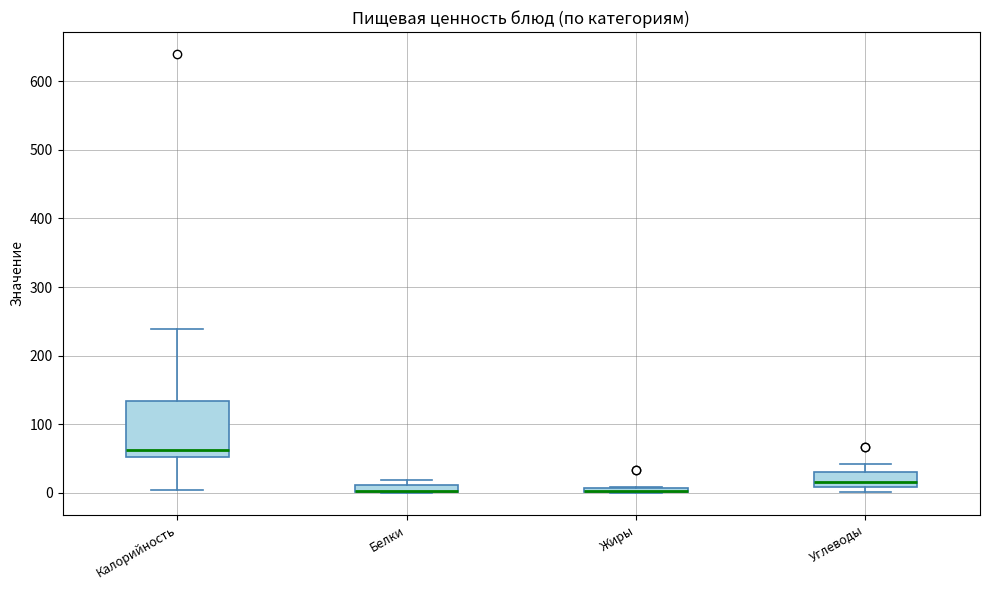

Which box is the tallest, from its lower edge to its upper edge?

Калорийность